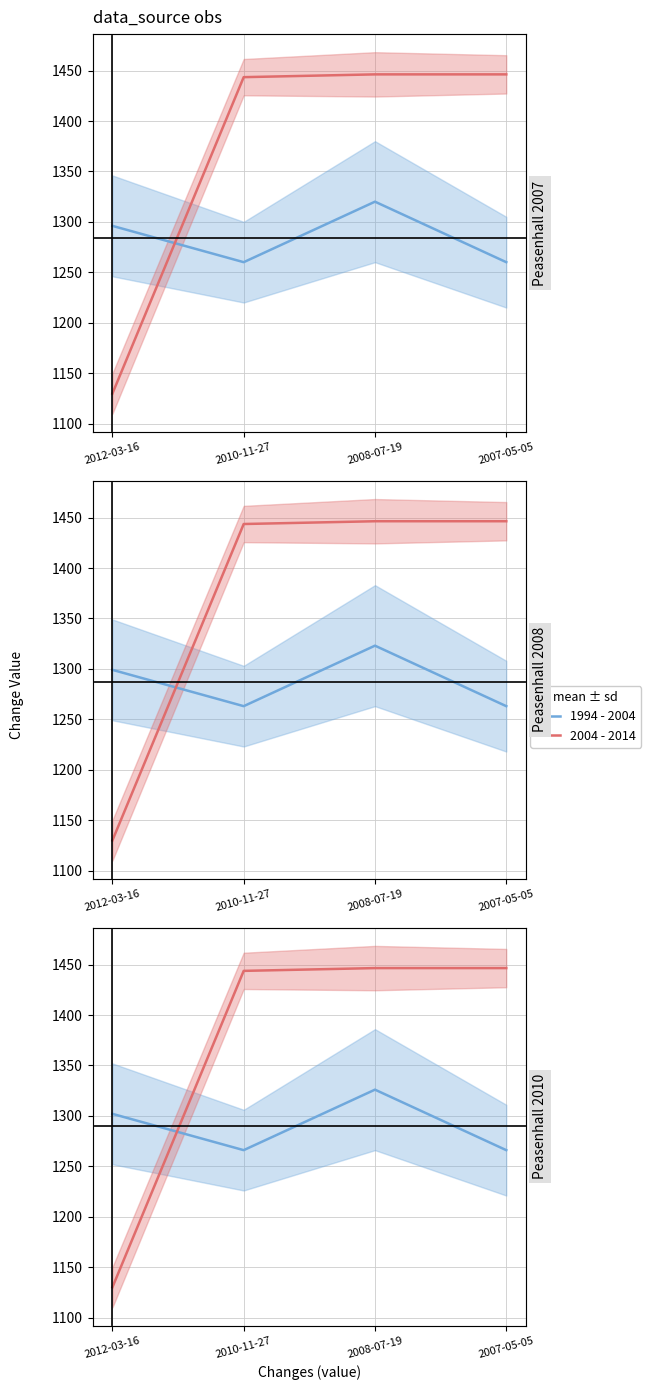

Reading left to right, transcribe all the data shown in this chart.

1994 - 2004: 2012-03-16=1302.0	2010-11-27=1266.0	2008-07-19=1326.0	2007-05-05=1266.0
2004 - 2014: 2012-03-16=1130.0	2010-11-27=1443.8	2008-07-19=1446.5	2007-05-05=1446.5